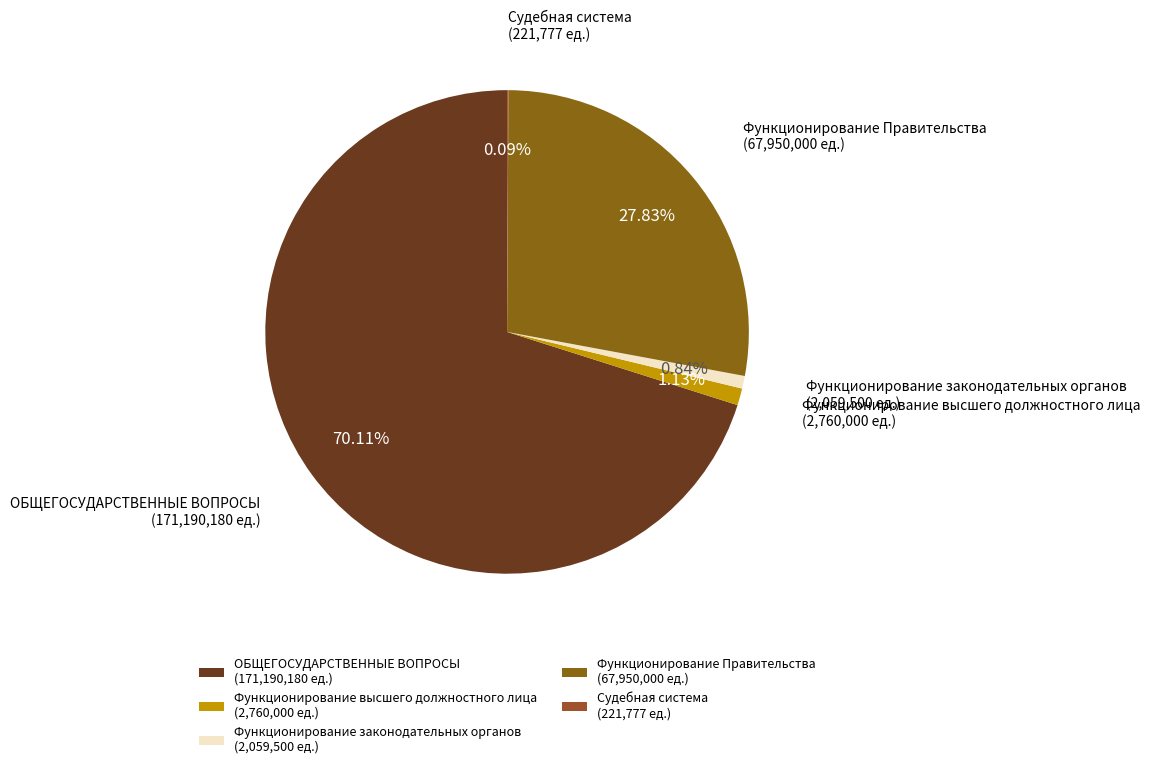

What is the ratio of the value at Функционирование законодательных органов (2,059,500 ед.) to the value at Функционирование высшего должностного лица (2,760,000 ед.)?

0.7